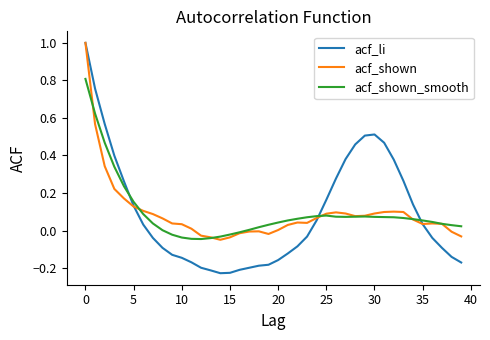

Which series has the largest range (max minus min)?

acf_li